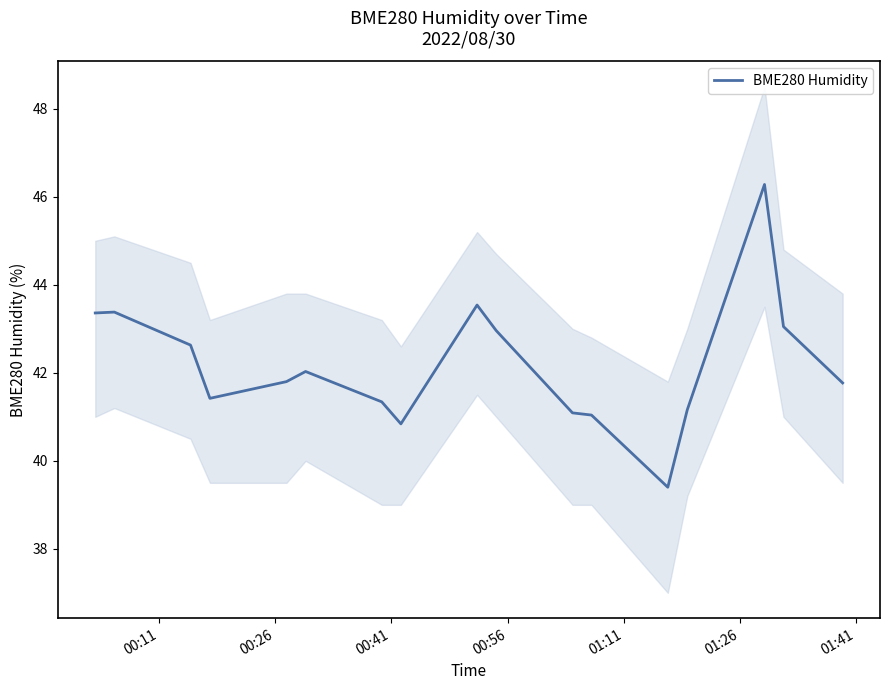

What is the maximum value for BME280 Humidity?

46.3